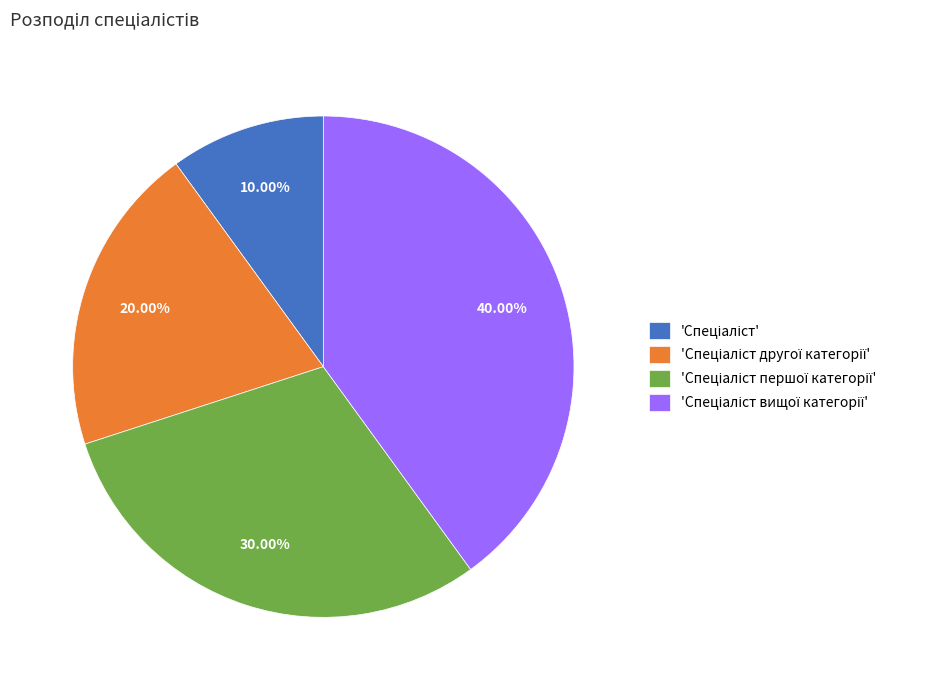

How many segments does this pie chart have?

4